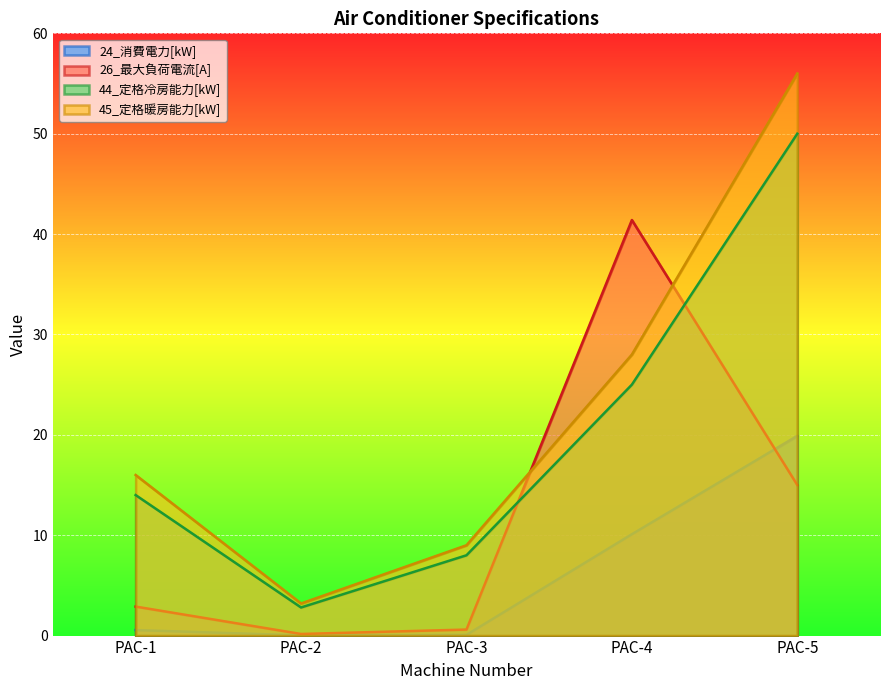

What is the total value across all series at PAC-2?

6.2